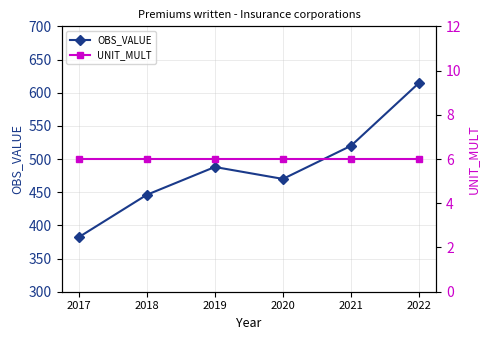

How many lines are shown in the chart?

2